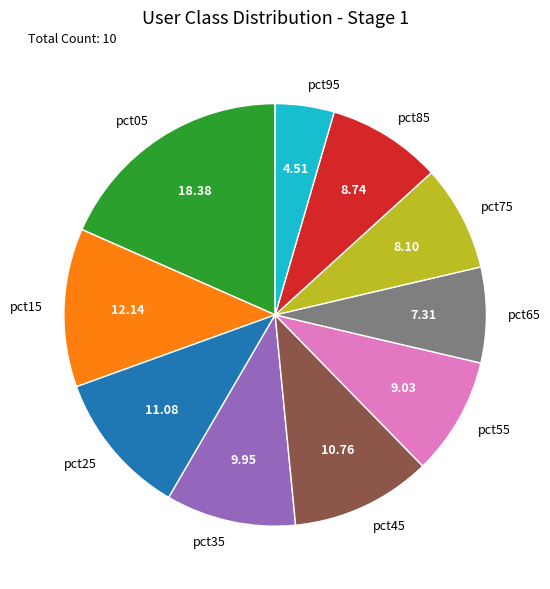

What is the smallest slice in the pie chart?

pct95